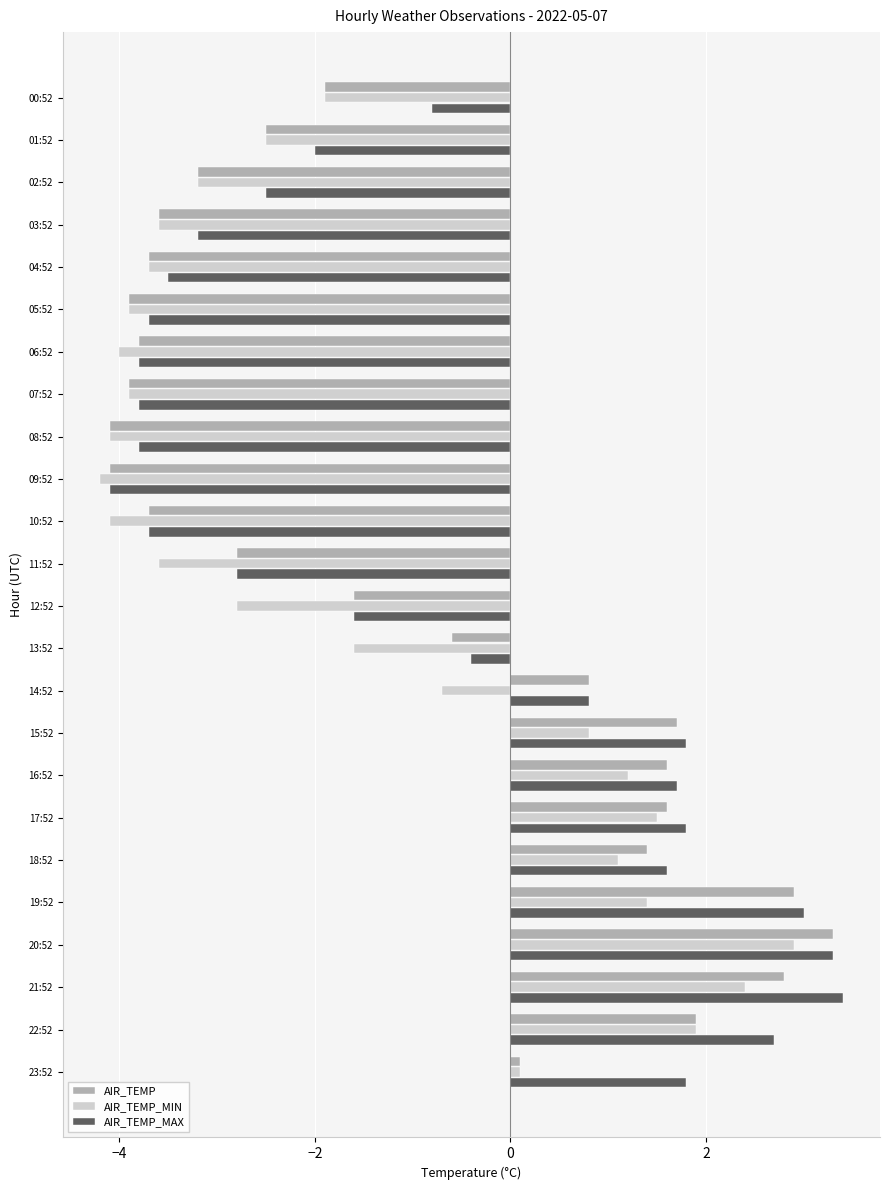

At how many categories does at least one series exceed 1?

9